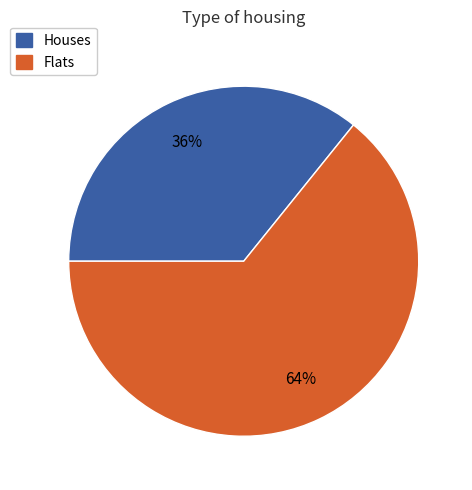

Is there a majority slice in this chart?

Yes